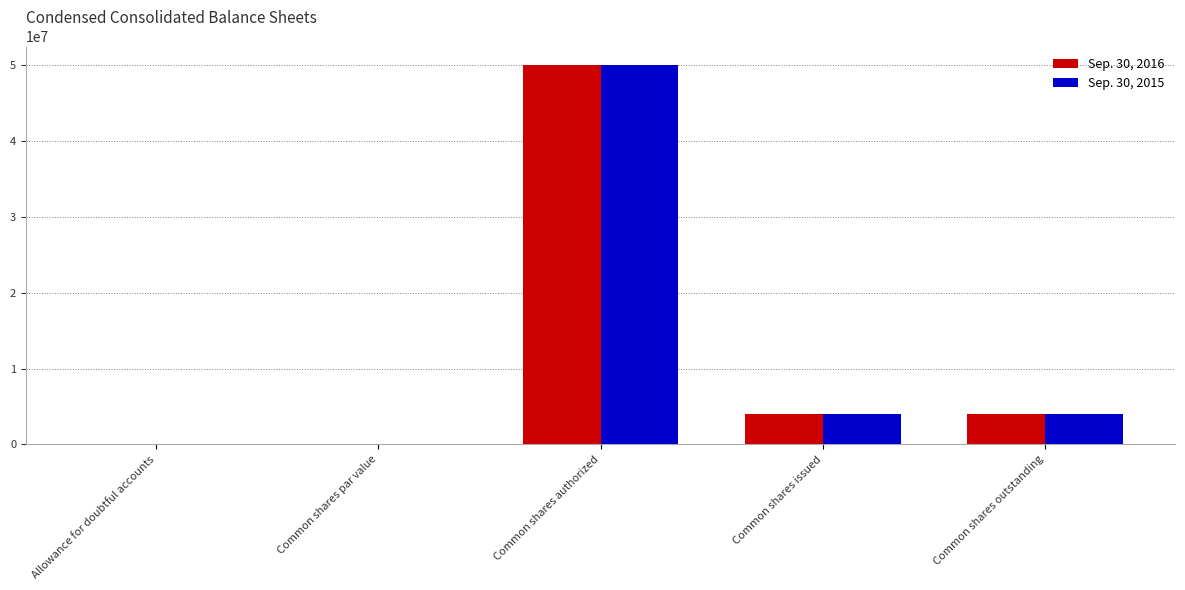

At which category is the sum across all series the highest?

Common shares authorized